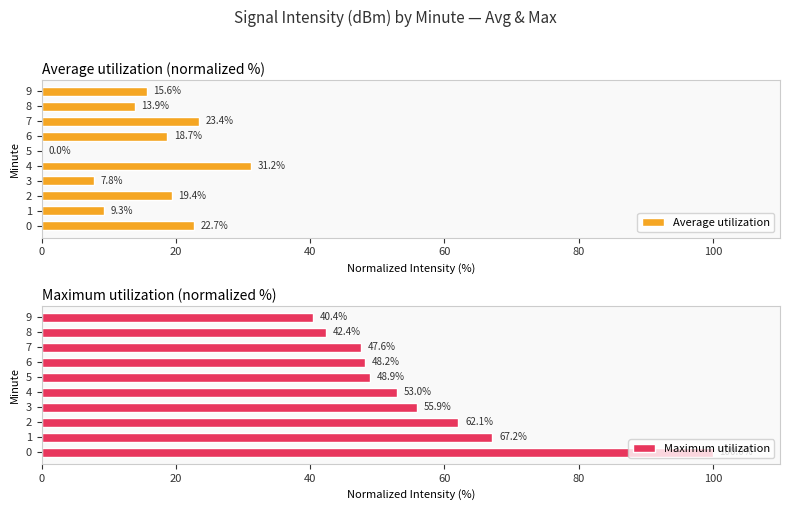

How many groups of bars are there?

10